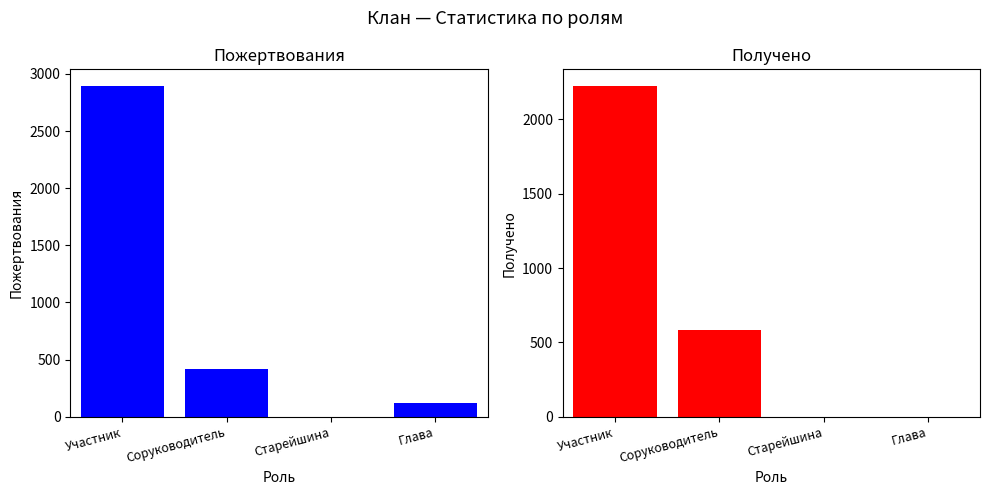

Which has a higher value, Соруководитель or Старейшина?

Соруководитель